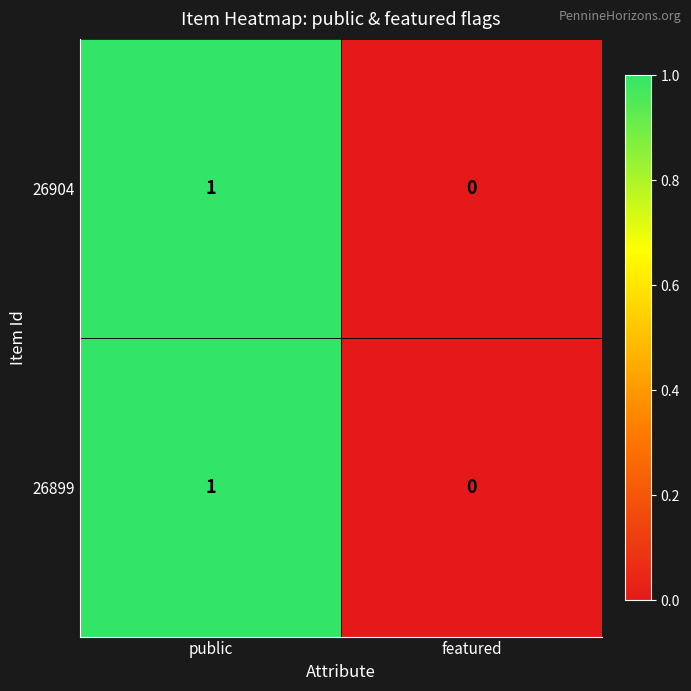

Which category has the lowest value across all series?

featured